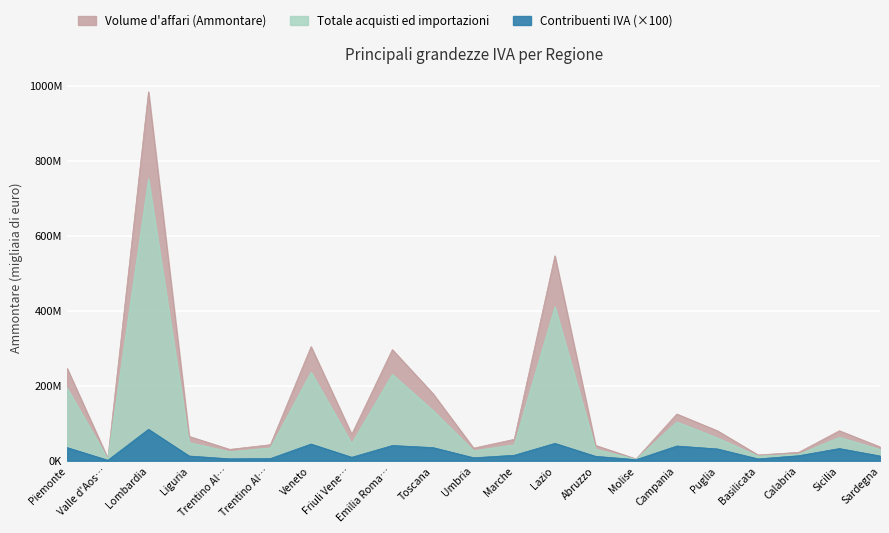

Reading left to right, transcribe all the data shown in this chart.

Volume d'affari (Ammontare): 245963434	6457621	984243946	64884992	30215804	42683159	304230909	70315116	296315774	178878301	33483064	57060812	546602701	40884999	4716835	124564163	79819849	15264629	22353348	79952906	36856428
Totale acquisti ed importazioni (Ammontare): 193360067	4679587	751931976	48280149	23974846	34180202	236258837	45613914	230318740	134060840	26665713	42450653	410866329	31009774	3652690	103457072	60781968	12259230	17179192	62382921	30011769
Numero contribuenti IVA: 34924100	1229000	83763000	12524400	4967600	5764200	44447200	9144200	40533400	35015200	7819300	14544600	46268500	11694000	2832200	39203700	31365200	4773000	13344300	32447900	12604000